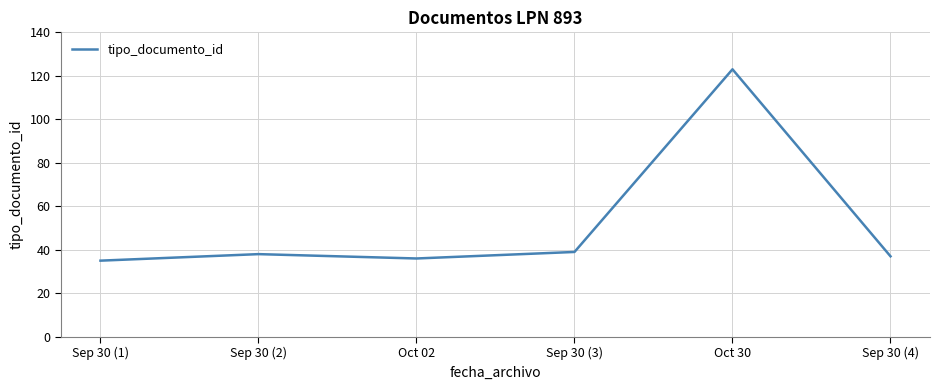

The chart shows a value of 13 at Sep 30 (4). True or false?

False